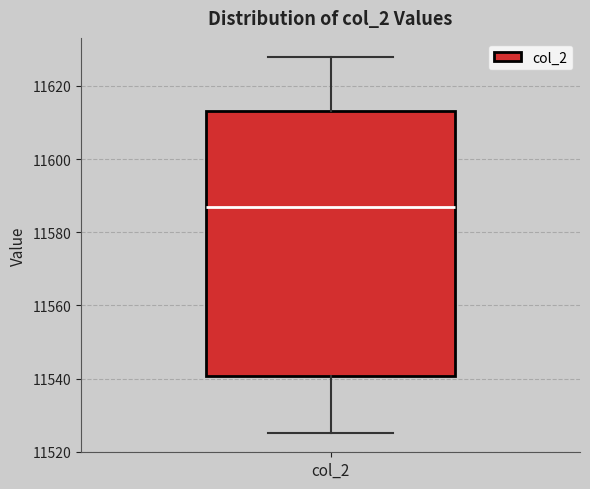

Read this box plot against the y-axis: the position of the median line, the range covered by the box, and the ends of both whiskers. The values are not printed on the chart, so give them approximately, as read against the axis.

median 11588, box 11540 to 11614, whiskers 11526 to 11628